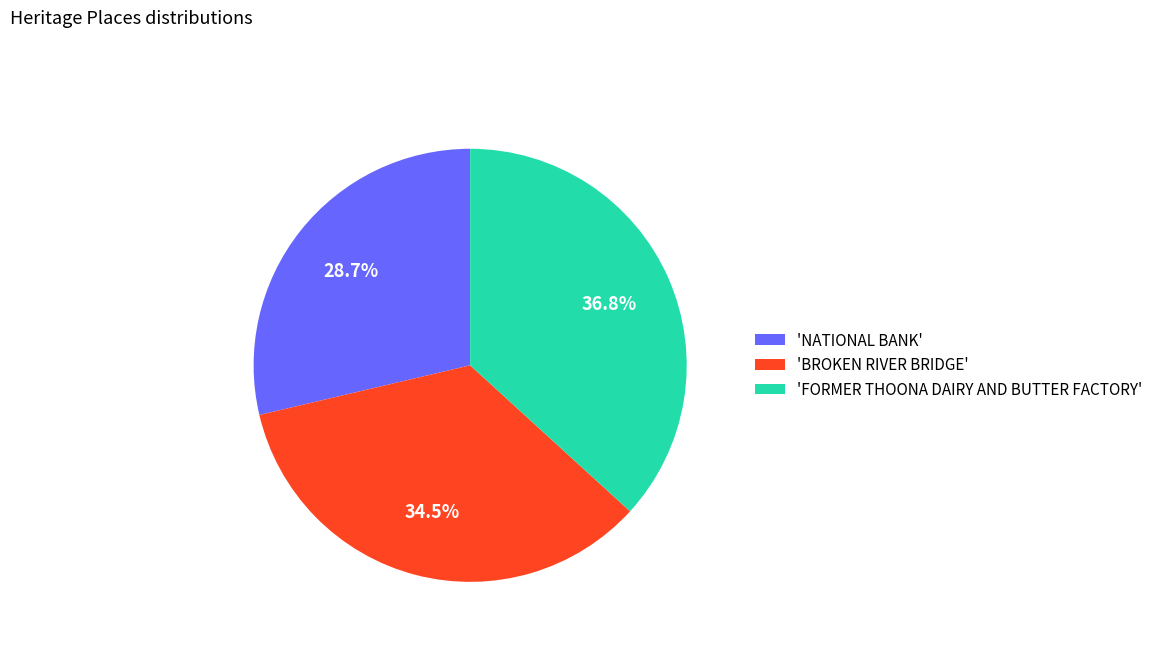

What is the total percentage of 'FORMER THOONA DAIRY AND BUTTER FACTORY' and 'BROKEN RIVER BRIDGE'?

71.3%